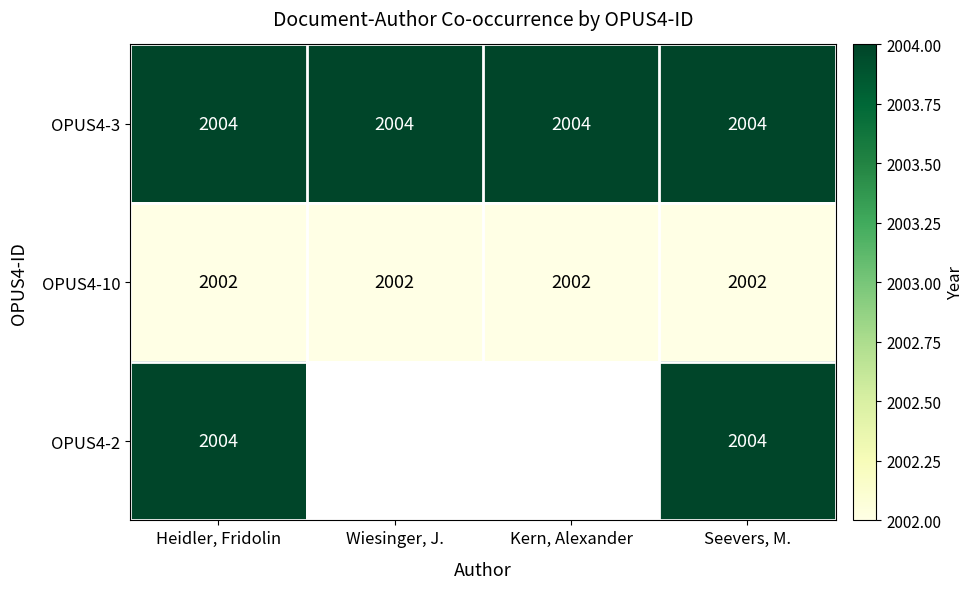

What is the greatest value displayed?

2004.0